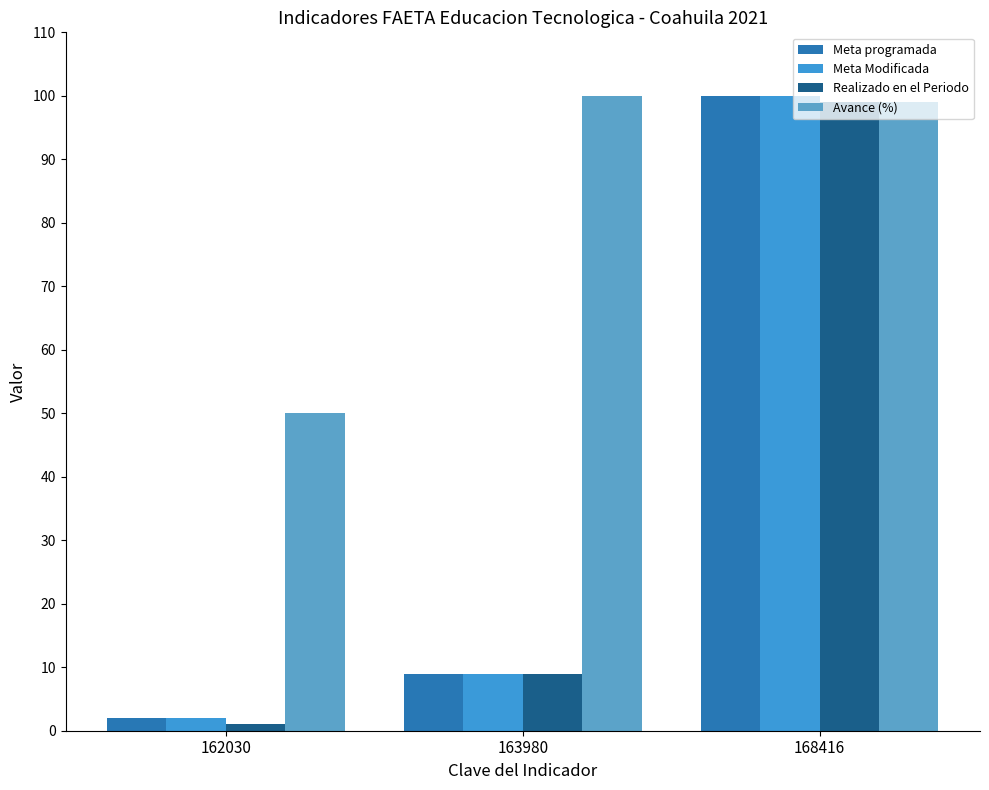

What is the sum of the Realizado en el Periodo values at 168416 and 163980?

108